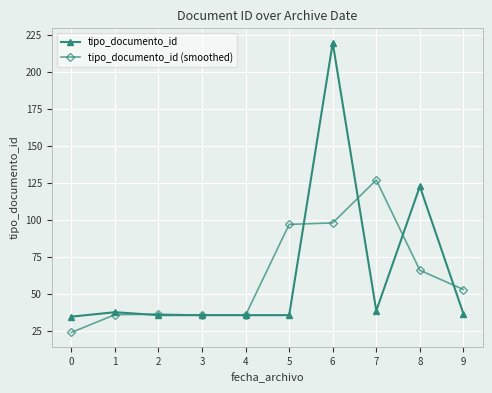

Which series changed the most between 0 and 6?

tipo_documento_id